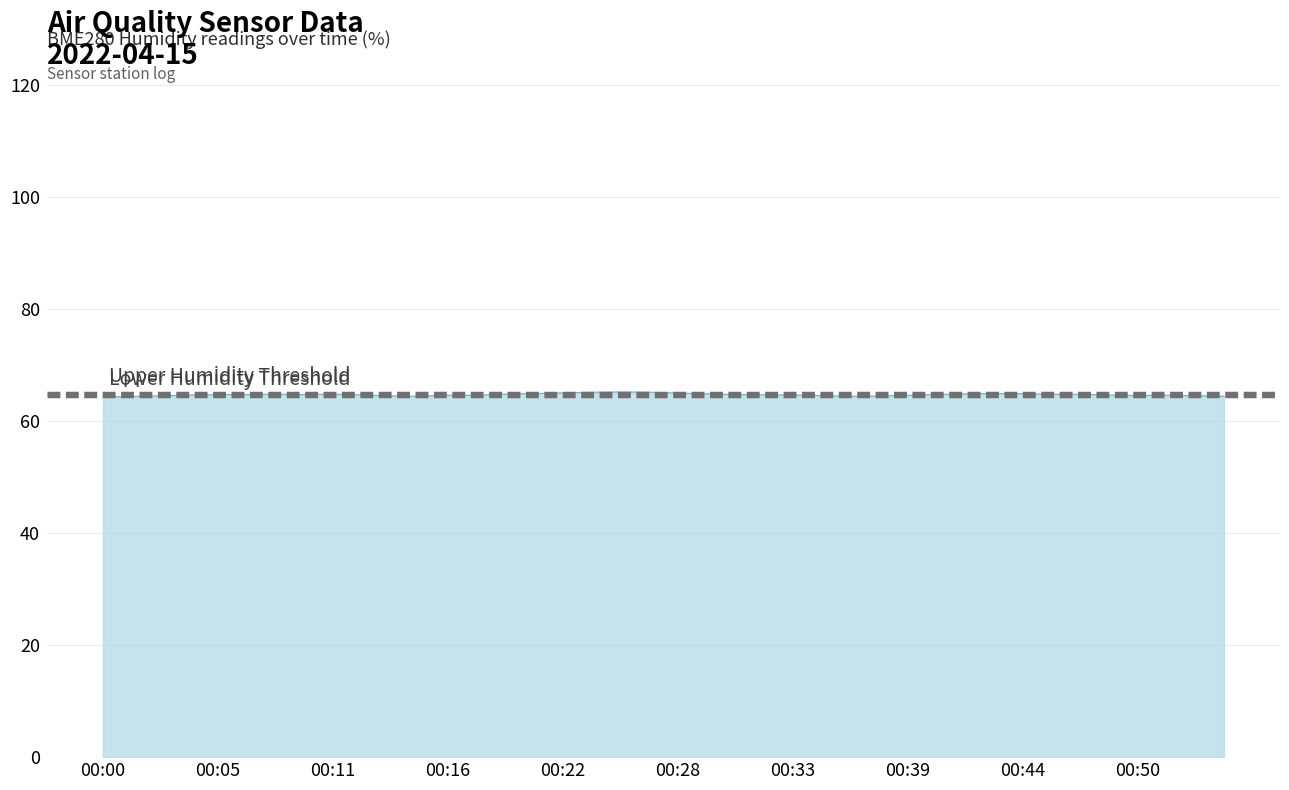

What is the minimum value shown in the chart?

64.3